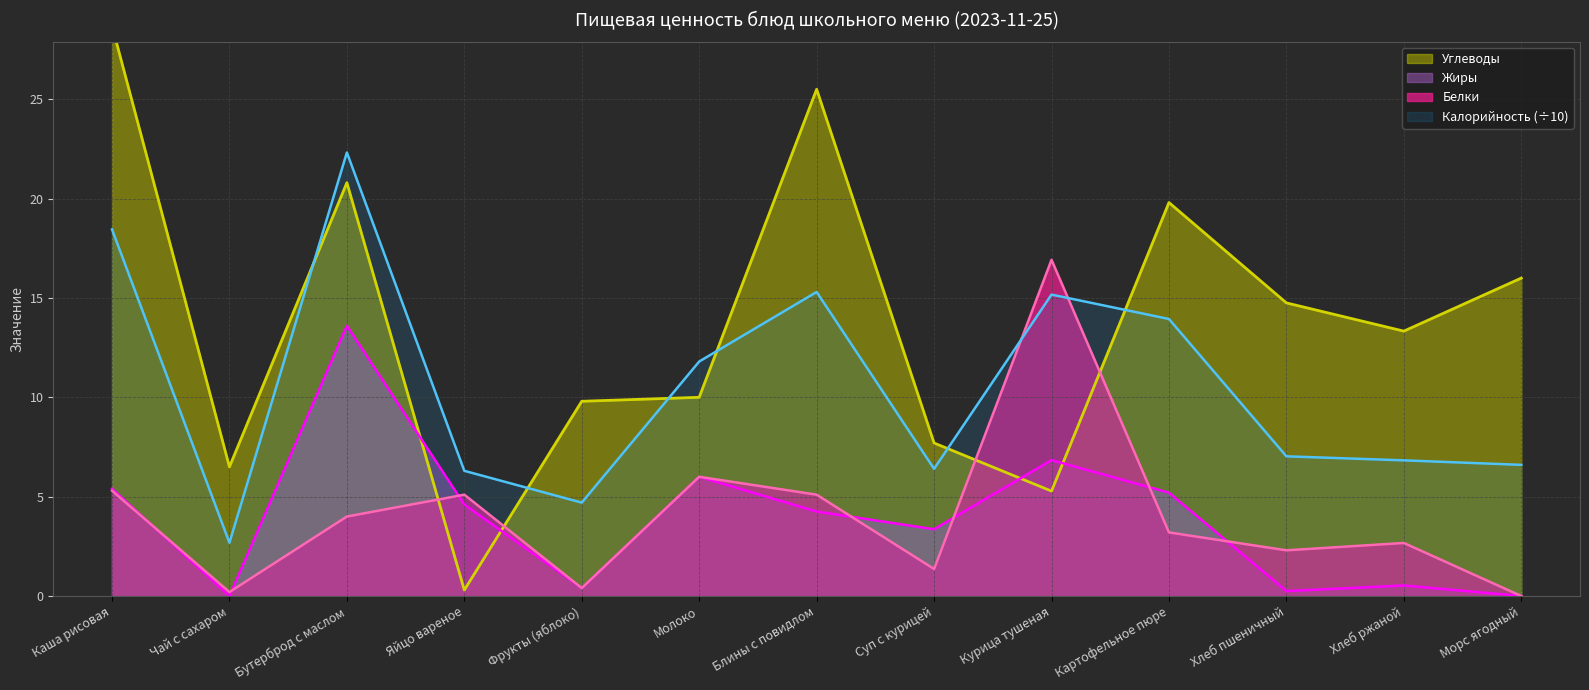

True or false: Жиры has a value of 0.0 at Чай с сахаром.

True